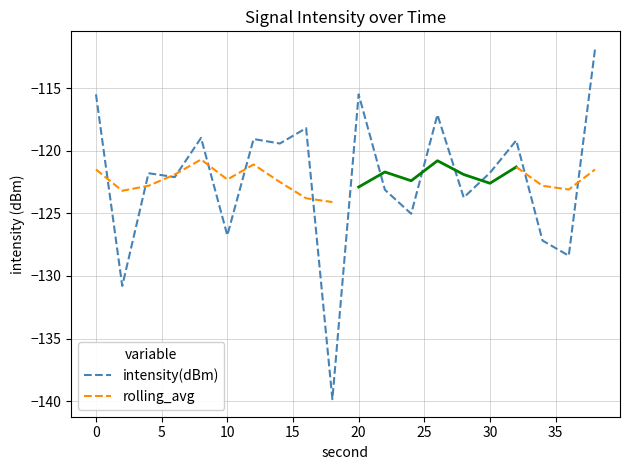

Where is the first local maximum?

4